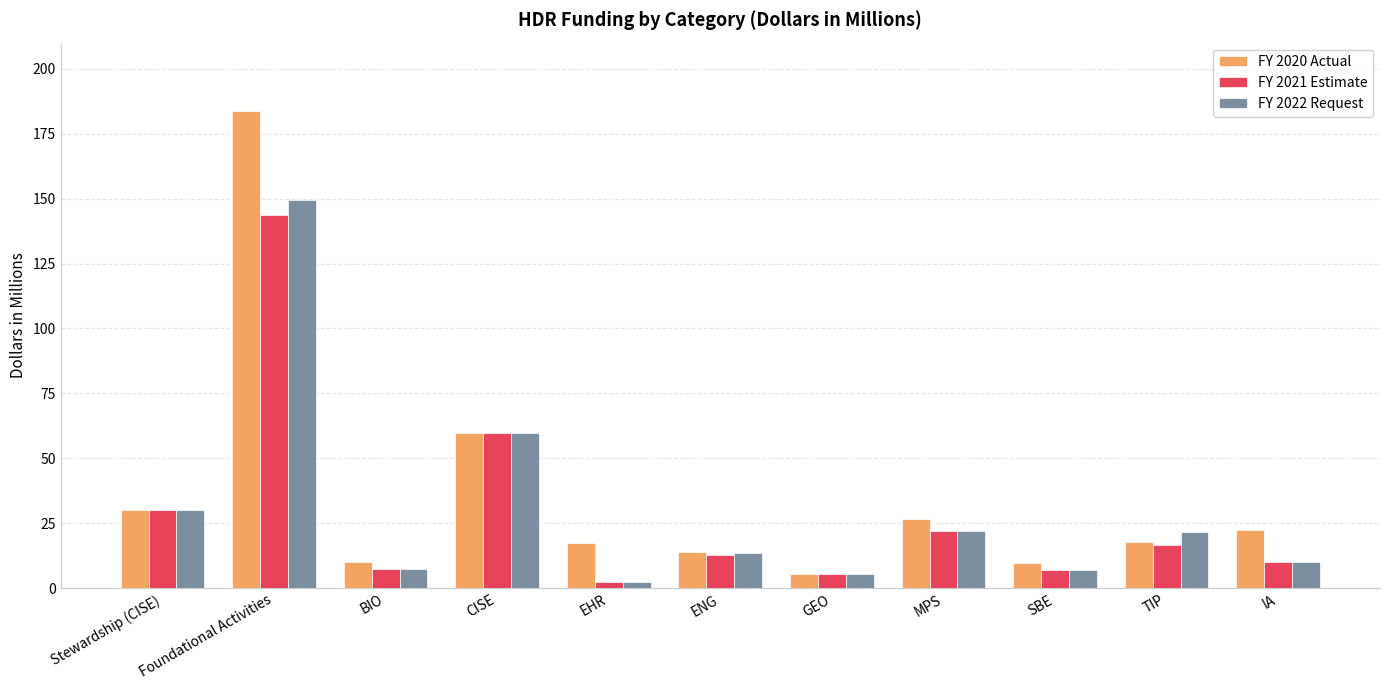

The value of FY 2020 Actual at ENG is 13.9. True or false?

True